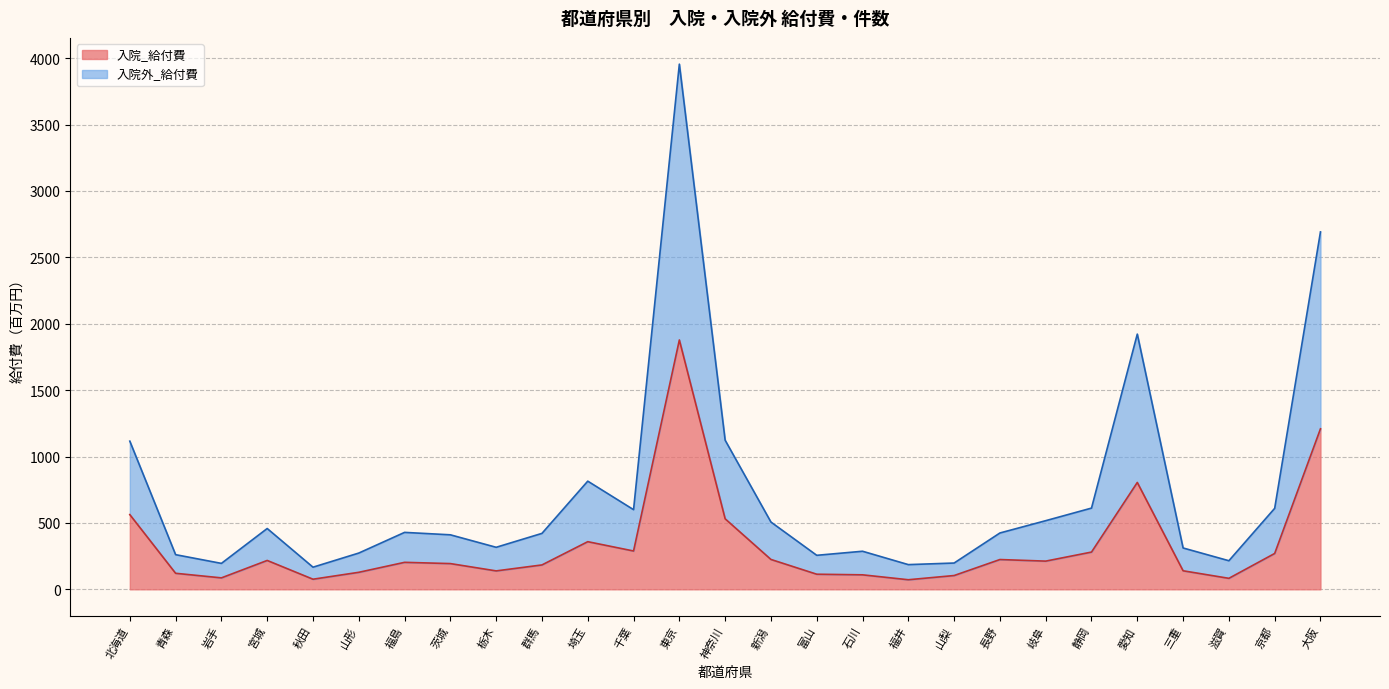

Where is the first local minimum for 入院外_件数?

岩手